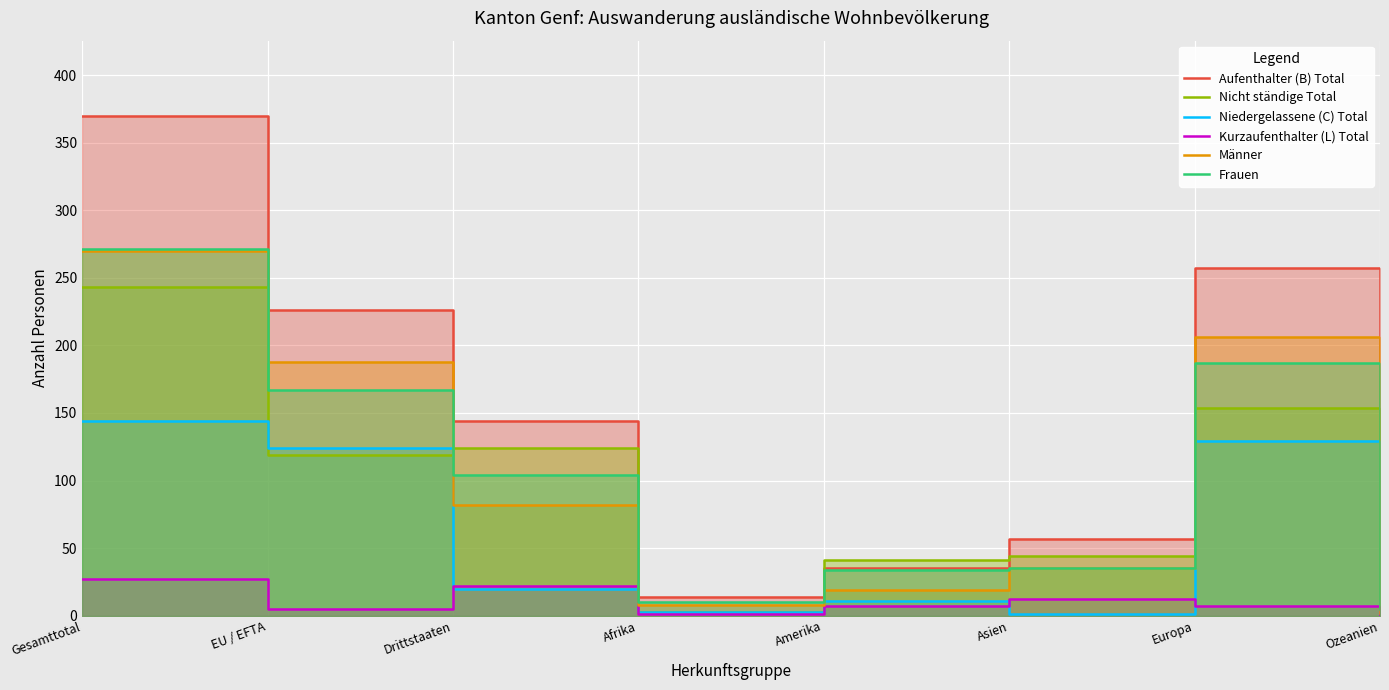

What position from the right is Amerika?

4